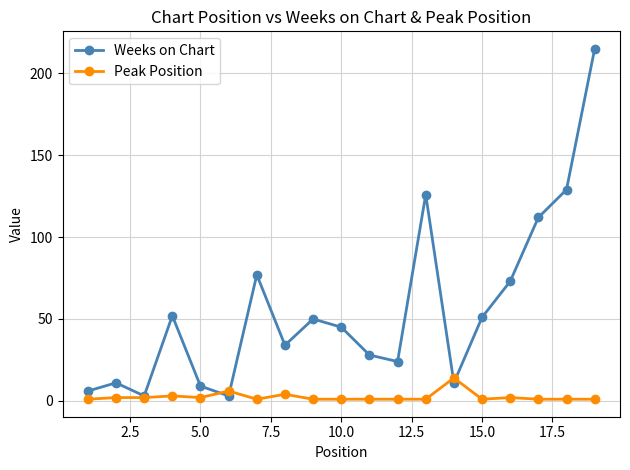

Rank the series by their average value, from highest to lowest.

Weeks on Chart, Peak Position